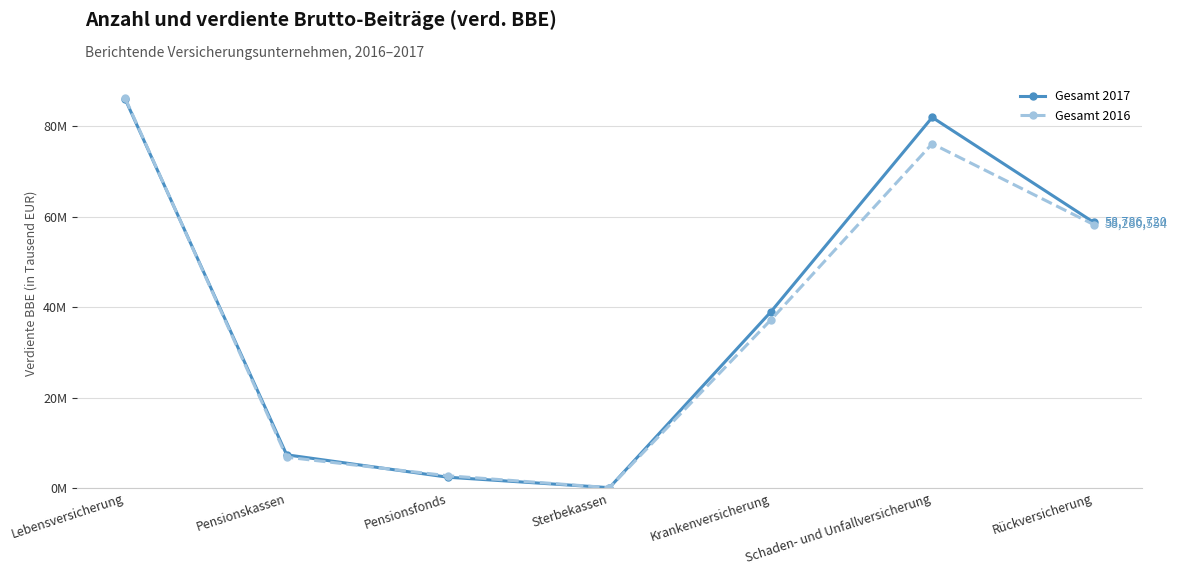

How many interior local valleys does the Gesamt 2016 series have?

1